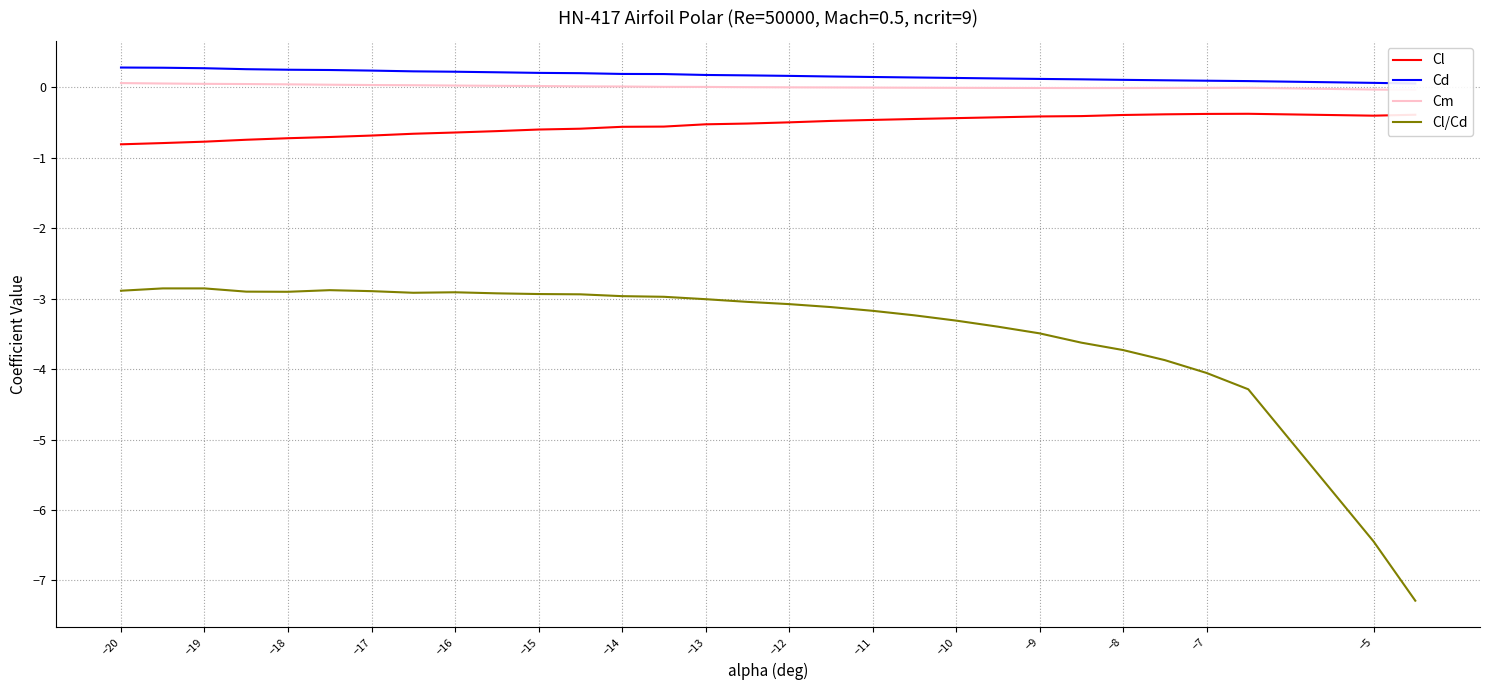

List the series in order of their peak value, lowest first.

Cl/Cd, Cl, Cm, Cd